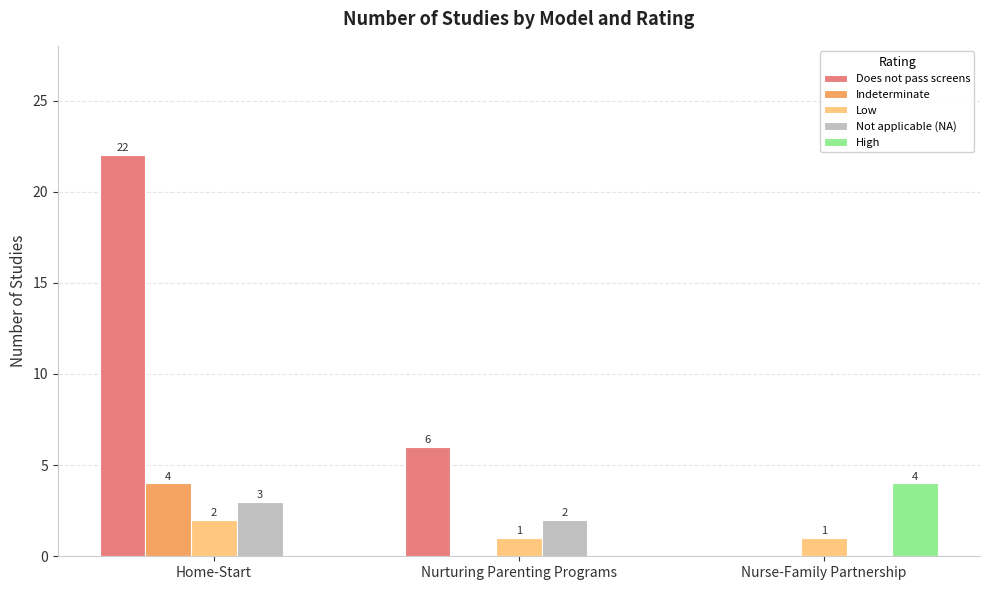

Which series changed the most between Nurturing Parenting Programs and Nurse-Family Partnership?

Does not pass screens